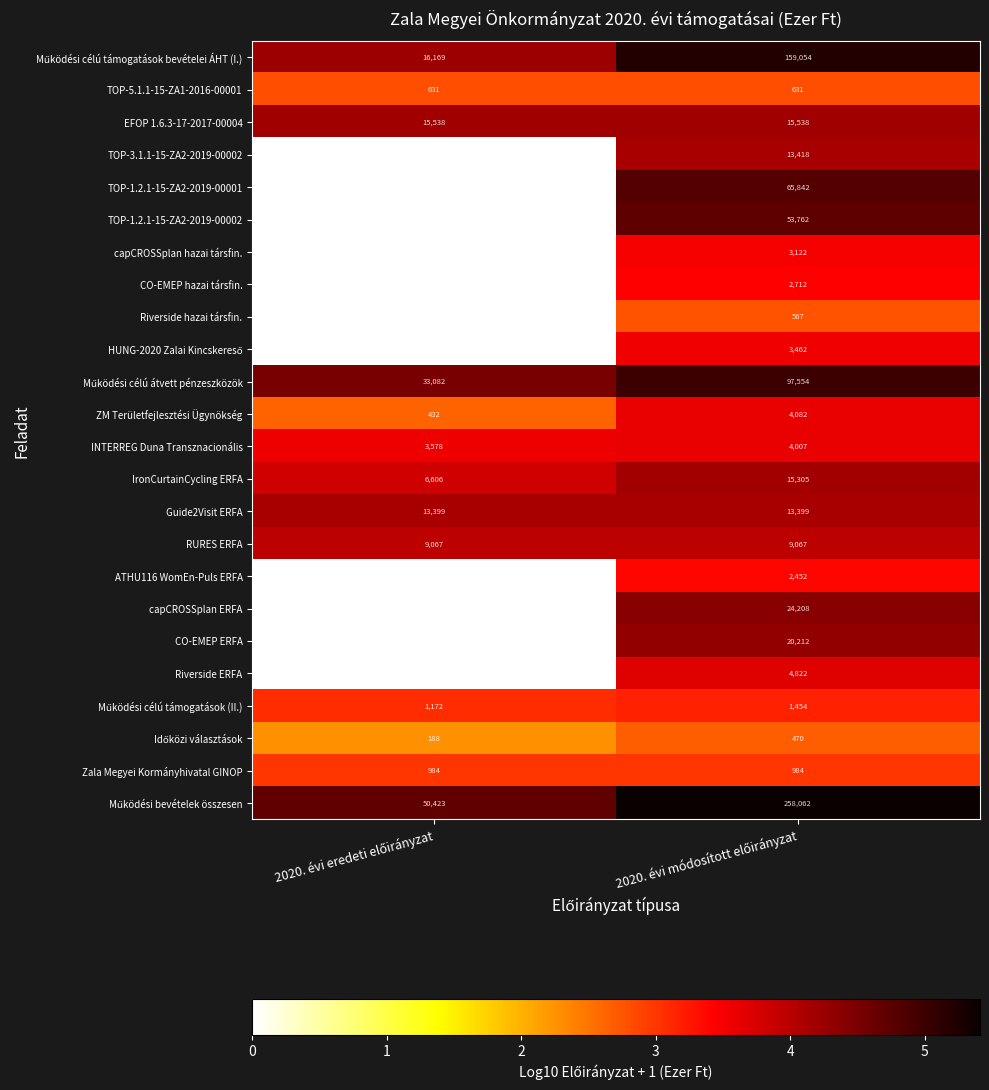

Where does the capCROSSplan hazai társfin. series first go above 3?

2020. évi módosított előirányzat